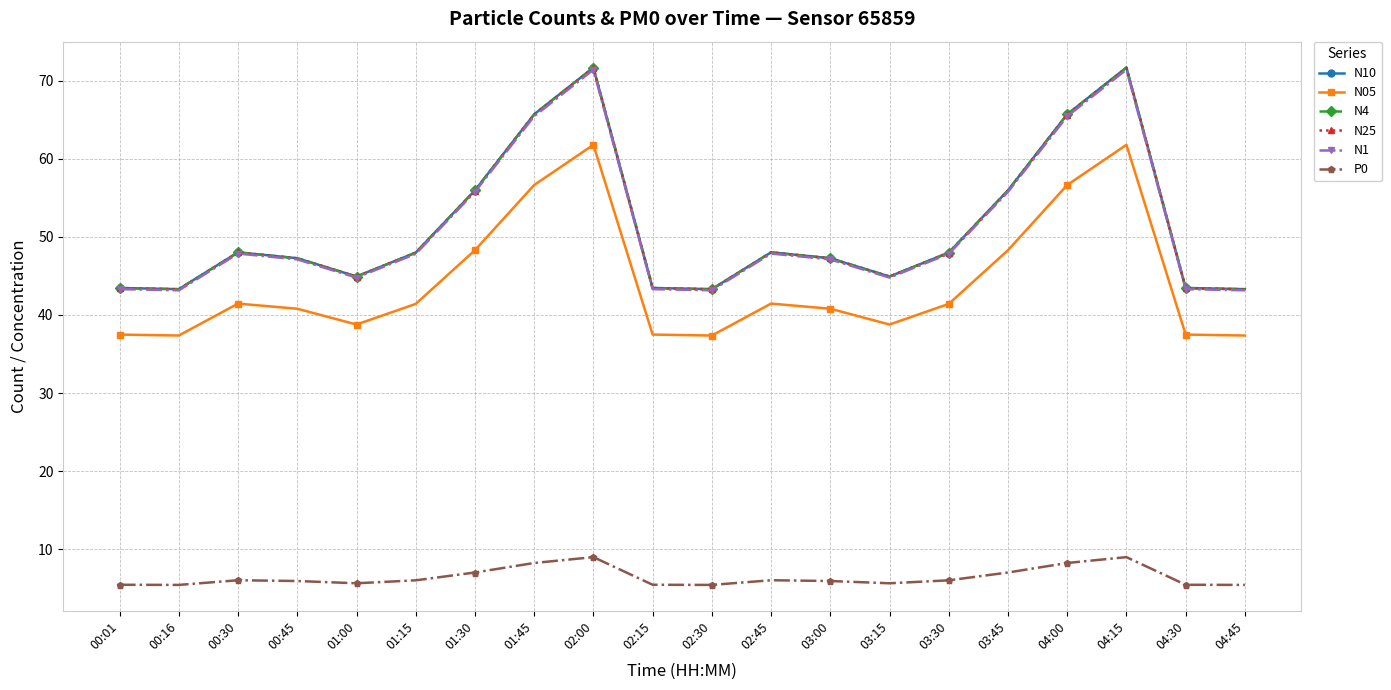

True or false: N4 and N25 intersect in this chart.

False